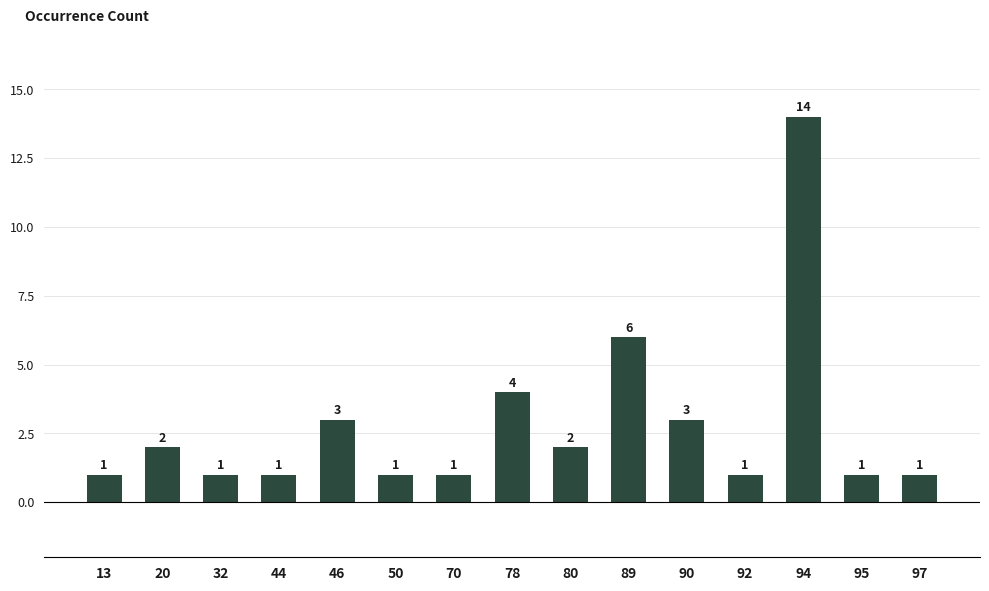

What is the sum of all values?

42